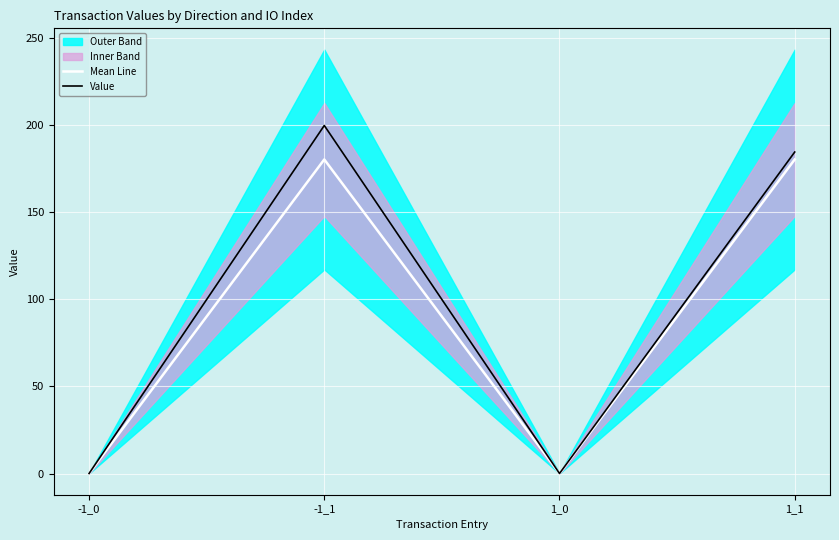

Is this an area chart (filled region under the line)?

No